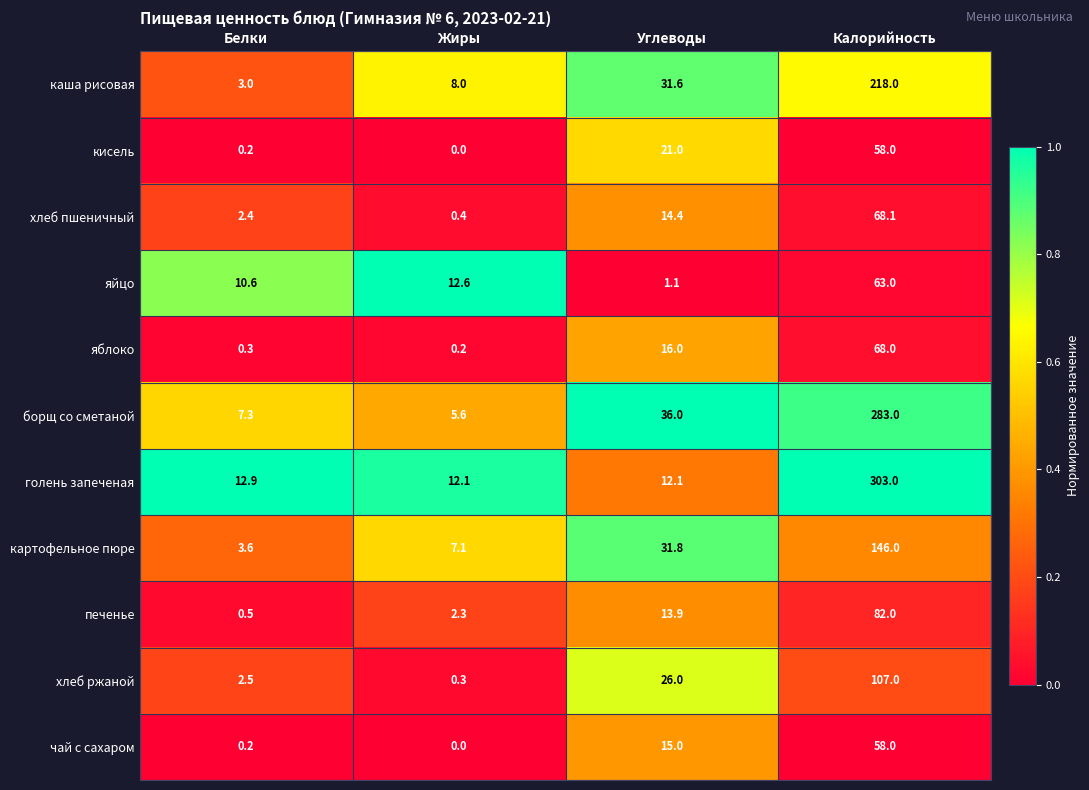

List the labels in order of яблоко value, smallest first.

Жиры, Белки, Углеводы, Калорийность